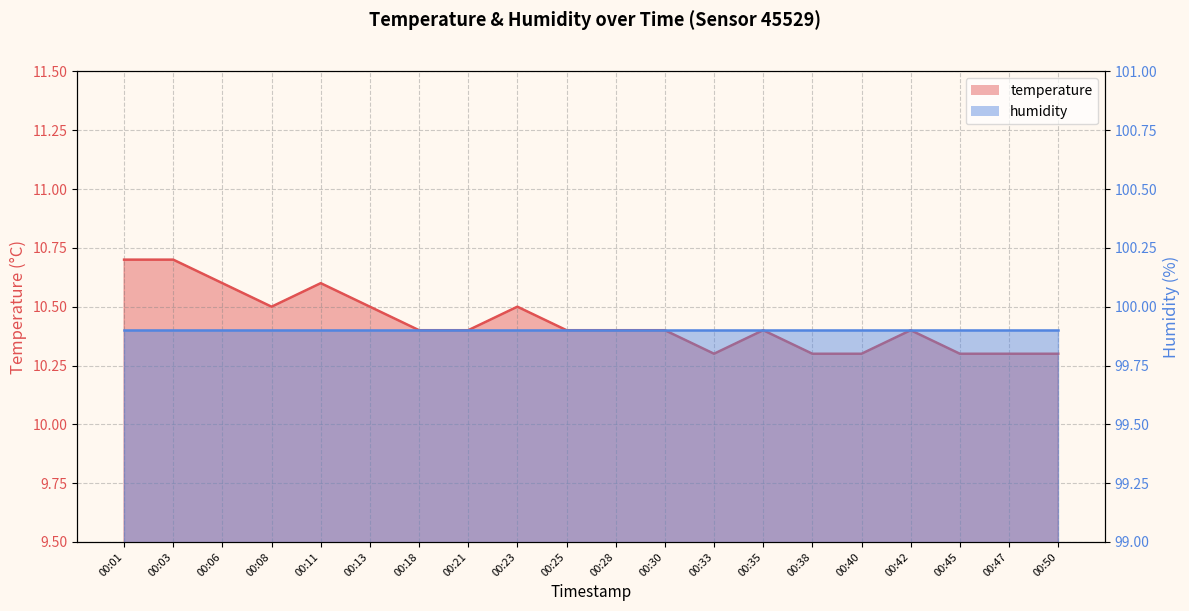

List the labels in order of value, largest first.

00:01, 00:03, 00:06, 00:11, 00:08, 00:13, 00:23, 00:18, 00:21, 00:25, 00:28, 00:30, 00:35, 00:42, 00:33, 00:38, 00:40, 00:45, 00:47, 00:50